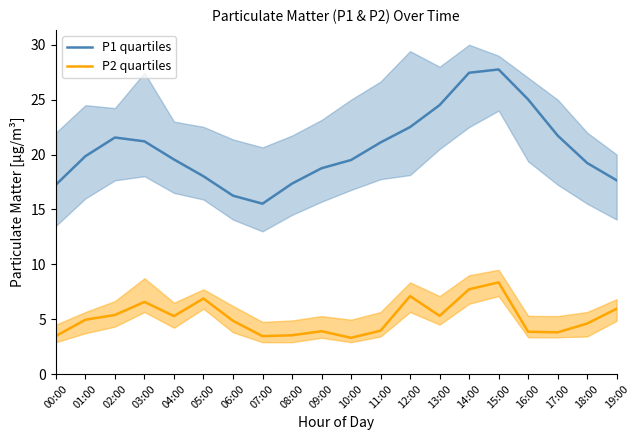

At which label is P1 quartiles closest to 21?

11:00